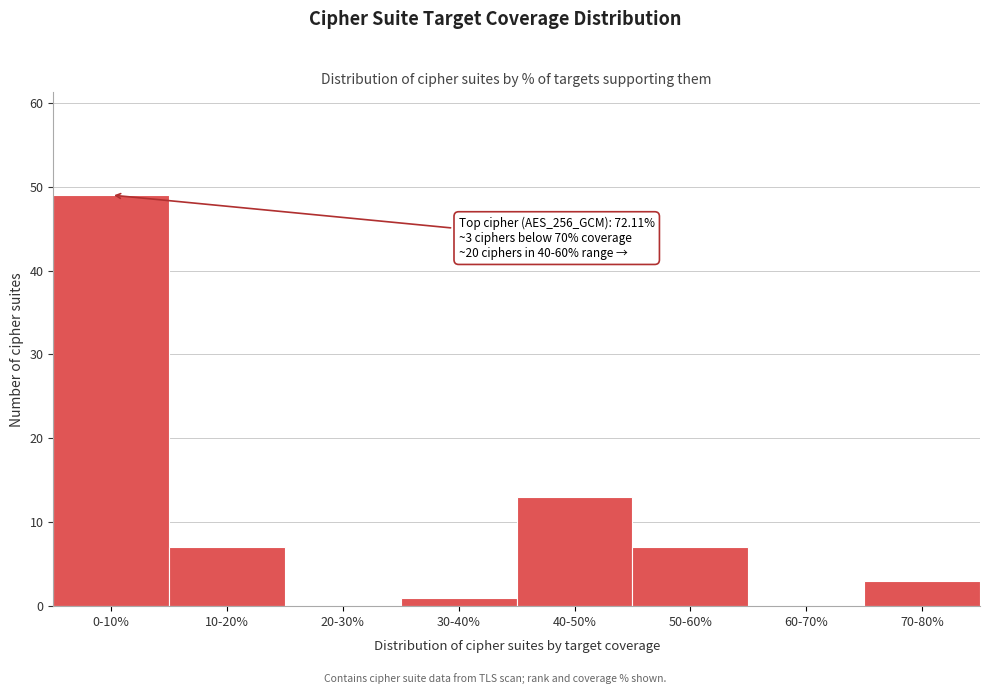

Reading right to left, list all the values displayed in this chart.

70-80%=3	60-70%=0	50-60%=7	40-50%=13	30-40%=1	20-30%=0	10-20%=7	0-10%=49